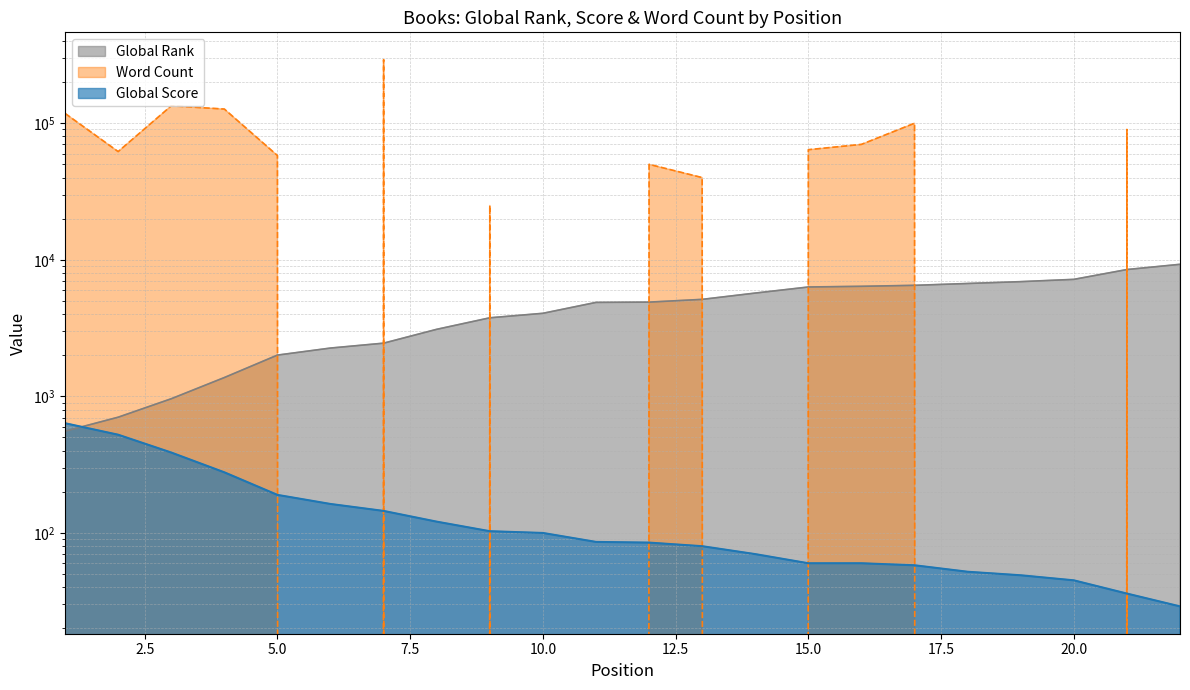

How many intersections are there between Word Count and Global Score?

11